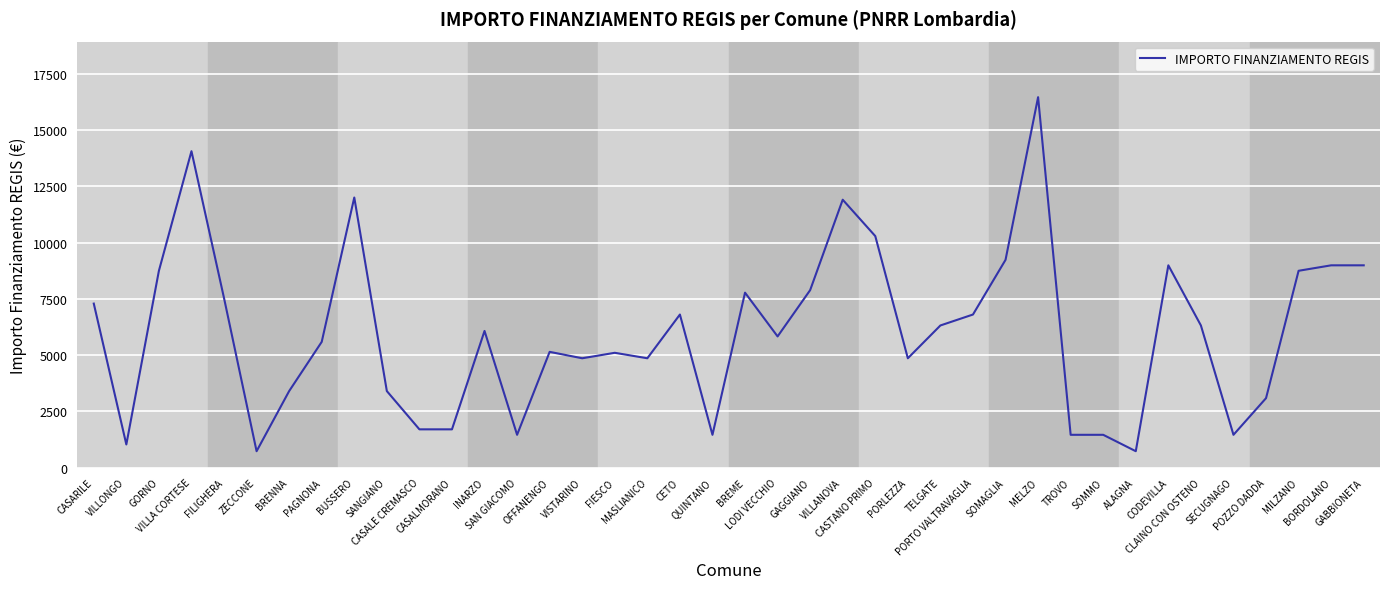

What is the greatest value displayed?

16464